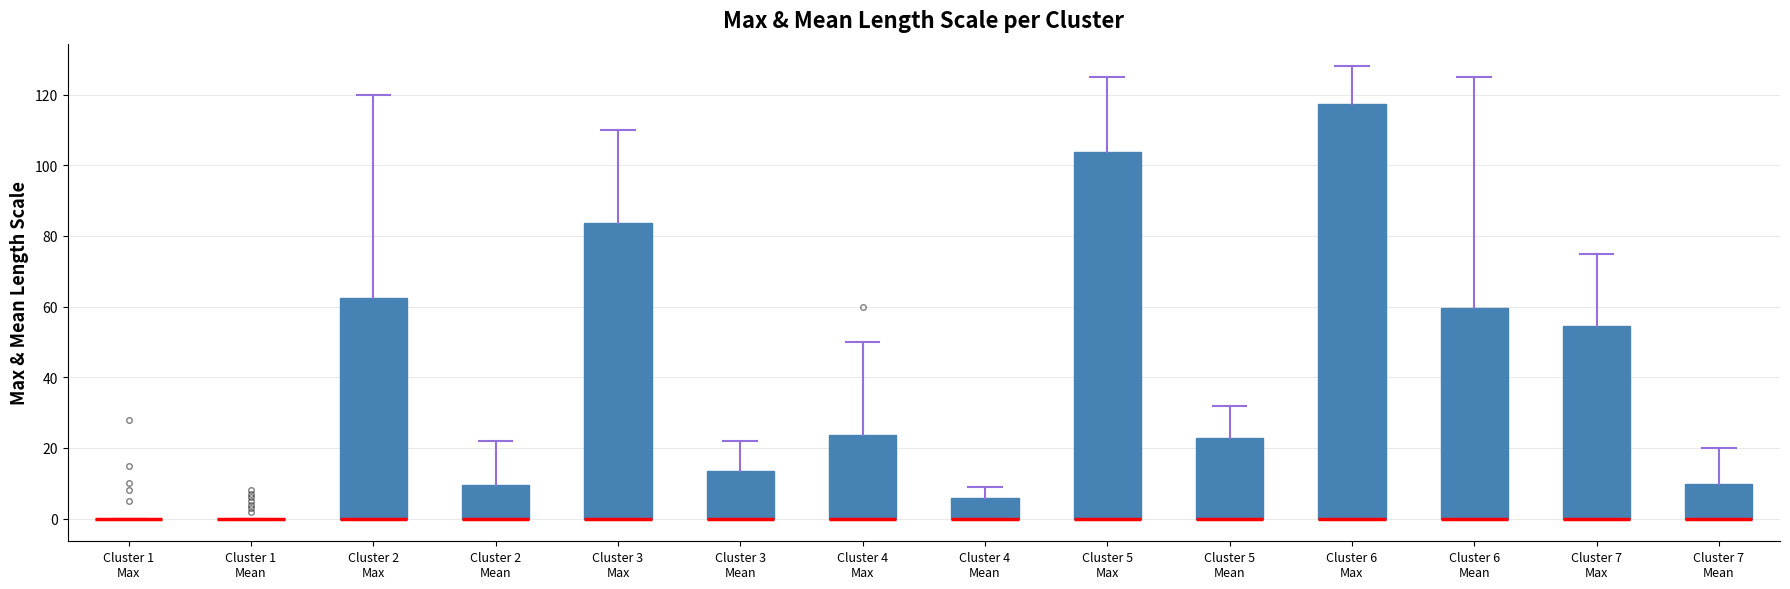

Reading left to right, transcribe this box plot: for each box, give where its median line is, the range the box spans, and where its two whiskers end, as read against the y-axis. The values are not printed on the chart, so give them approximately, as read against the axis.

Cluster 1 Max: box collapsed to a line at 0, whiskers 0 to 0
Cluster 1 Mean: box collapsed to a line at 0, whiskers 0 to 0
Cluster 2 Max: median 0 (drawn on the box's lower edge), box 0 to 62, whiskers 0 to 120
Cluster 2 Mean: median 0 (drawn on the box's lower edge), box 0 to 10, whiskers 0 to 22
Cluster 3 Max: median 0 (drawn on the box's lower edge), box 0 to 84, whiskers 0 to 110
Cluster 3 Mean: median 0 (drawn on the box's lower edge), box 0 to 14, whiskers 0 to 22
Cluster 4 Max: median 0 (drawn on the box's lower edge), box 0 to 24, whiskers 0 to 50
Cluster 4 Mean: median 0 (drawn on the box's lower edge), box 0 to 6, whiskers 0 to 10
Cluster 5 Max: median 0 (drawn on the box's lower edge), box 0 to 104, whiskers 0 to 126
Cluster 5 Mean: median 0 (drawn on the box's lower edge), box 0 to 22, whiskers 0 to 32
Cluster 6 Max: median 0 (drawn on the box's lower edge), box 0 to 118, whiskers 0 to 128
Cluster 6 Mean: median 0 (drawn on the box's lower edge), box 0 to 60, whiskers 0 to 126
Cluster 7 Max: median 0 (drawn on the box's lower edge), box 0 to 54, whiskers 0 to 76
Cluster 7 Mean: median 0 (drawn on the box's lower edge), box 0 to 10, whiskers 0 to 20